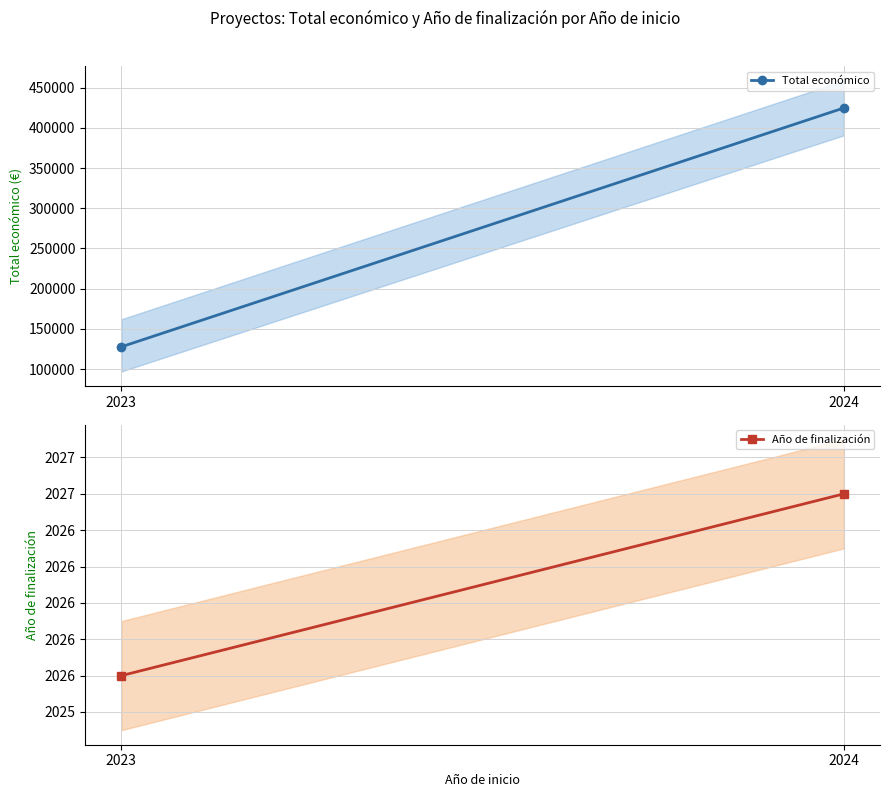

Rank the series by their average value, from lowest to highest.

Año de finalización, Total económico